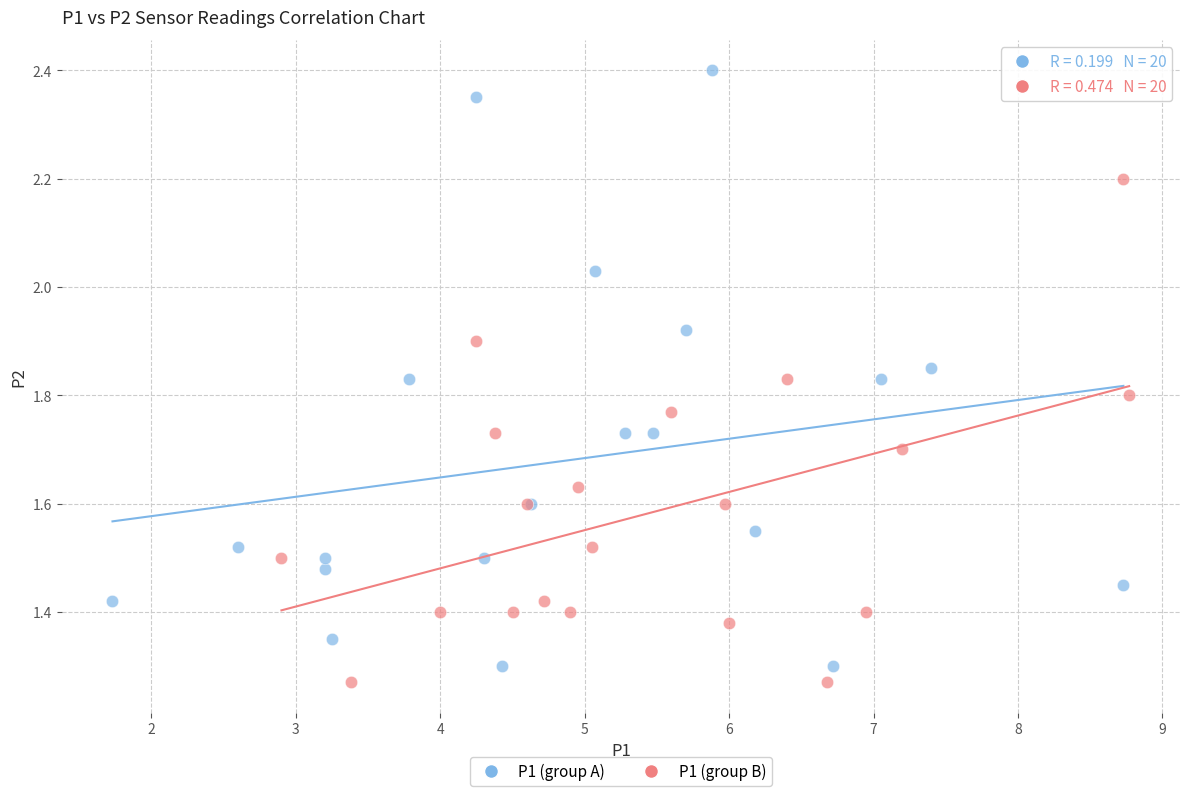

Which series contains the highest Y value?

P1 (group A)